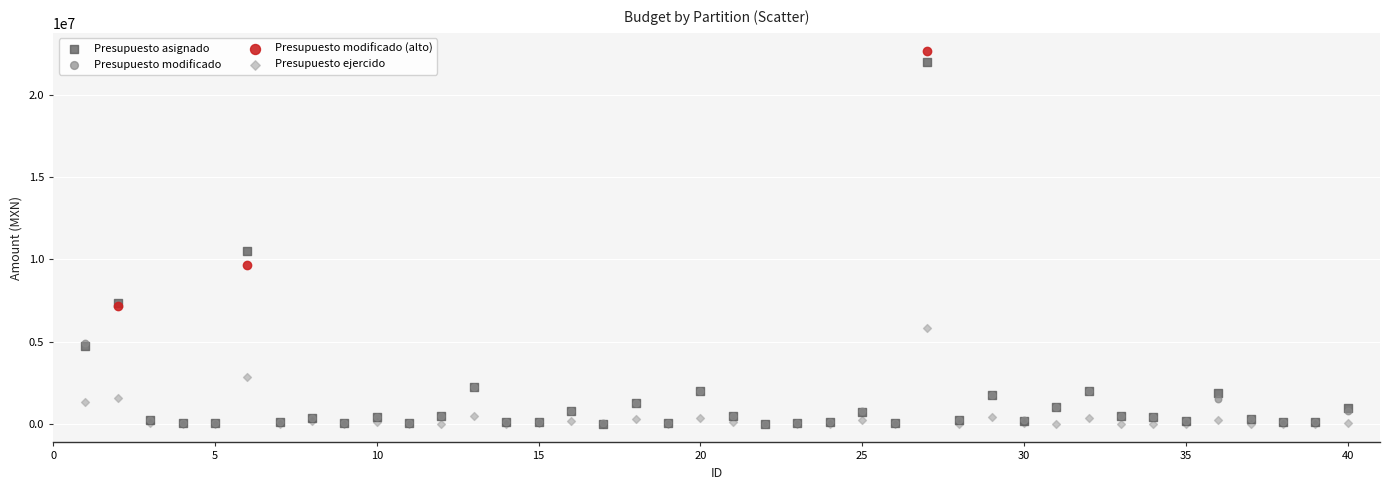

Which series has the widest spread of Y values?

Presupuesto asignado